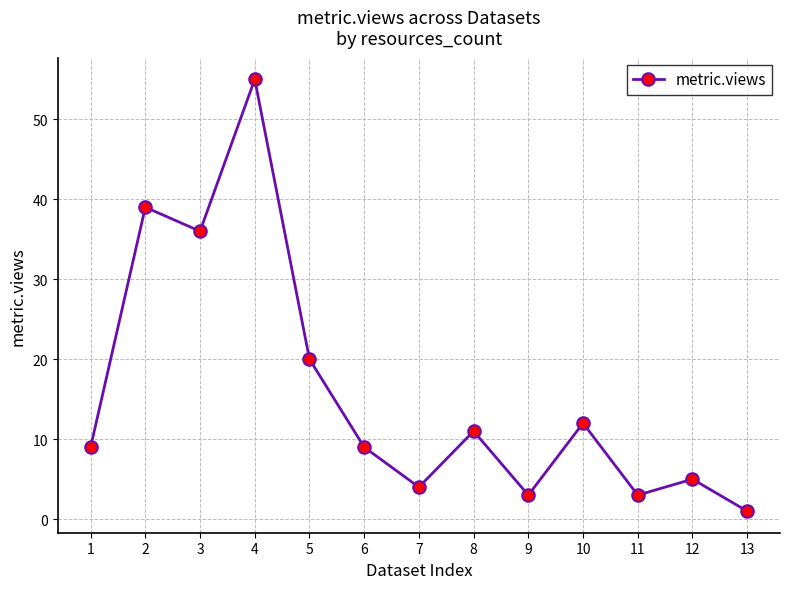

What is the value of the 7th point from the left?

4